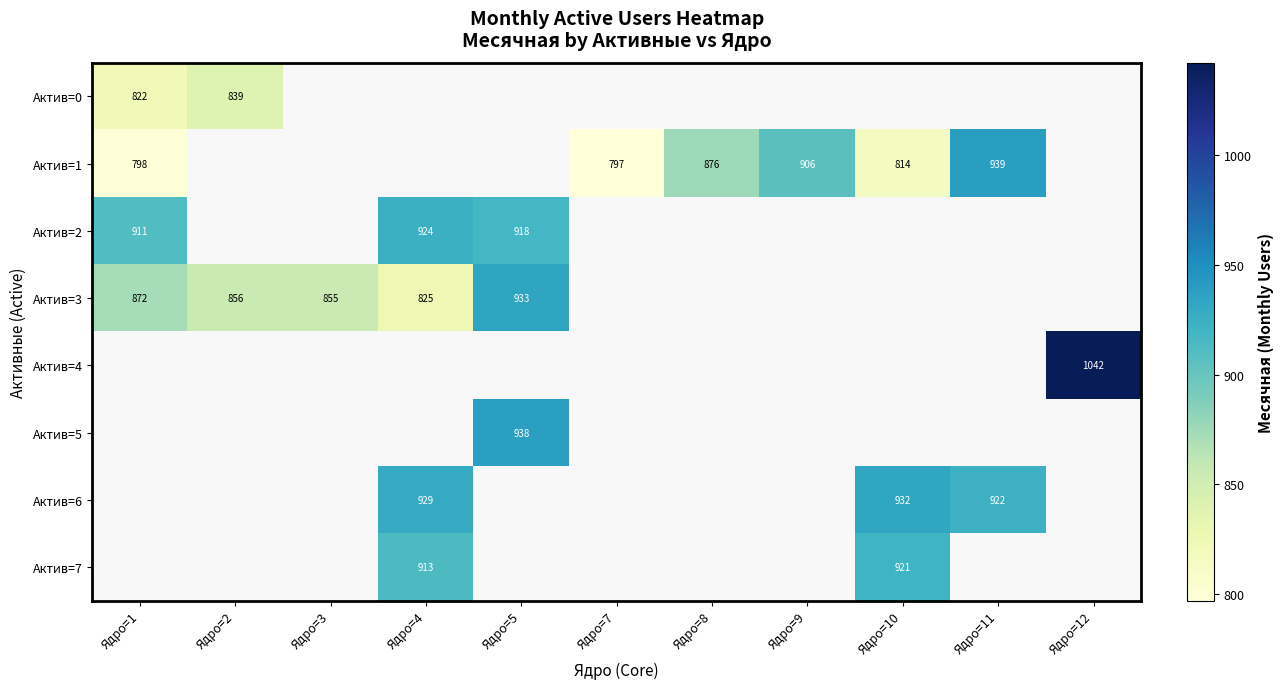

Which series has the largest range (max minus min)?

Актив=1